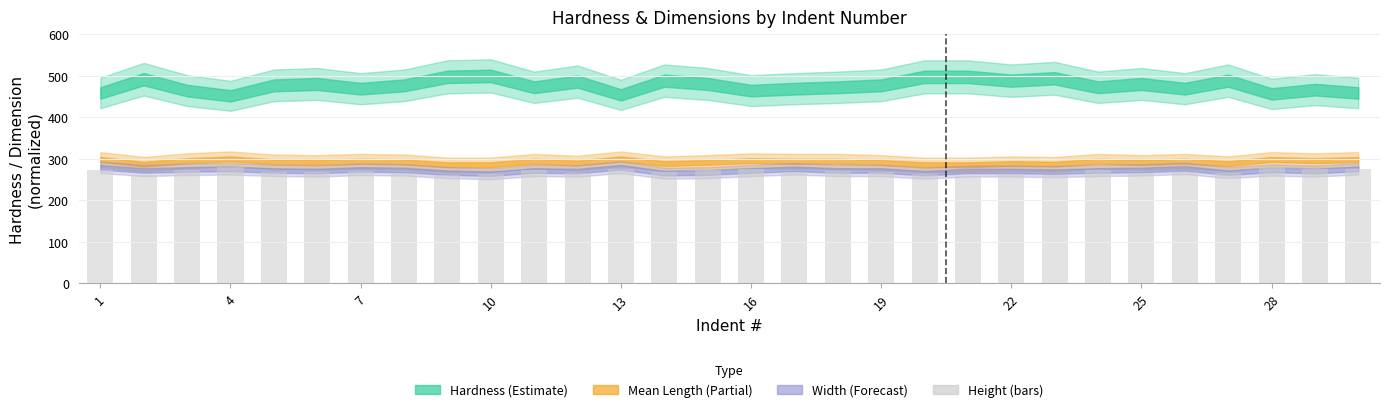

What is the difference between the second highest and second lowest values?

19.1